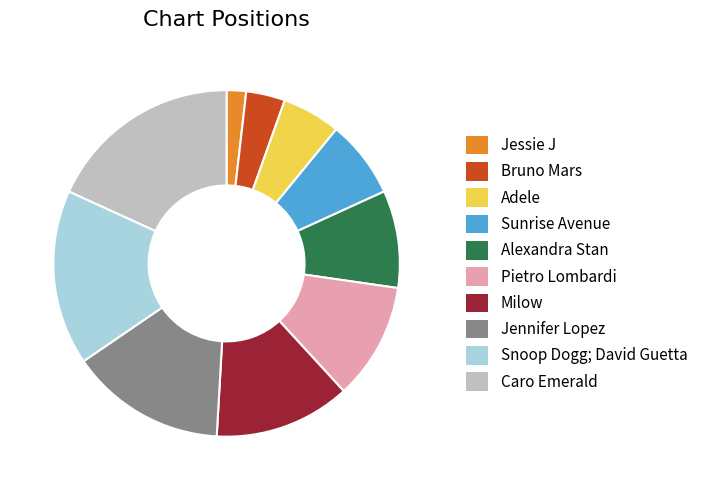

What is the ratio of the value at Jennifer Lopez to the value at Caro Emerald?

0.8